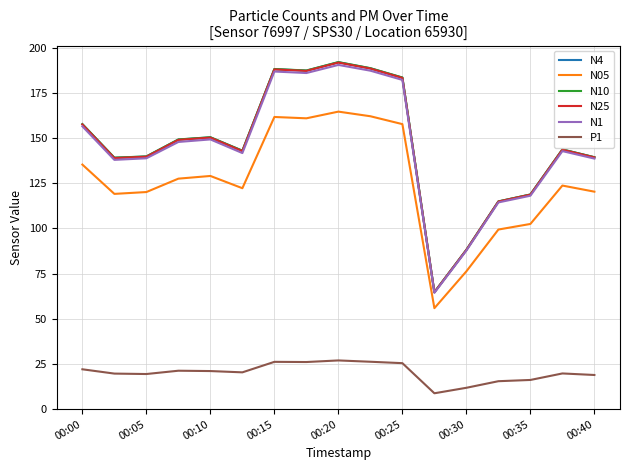

What is the greatest value displayed?

192.0